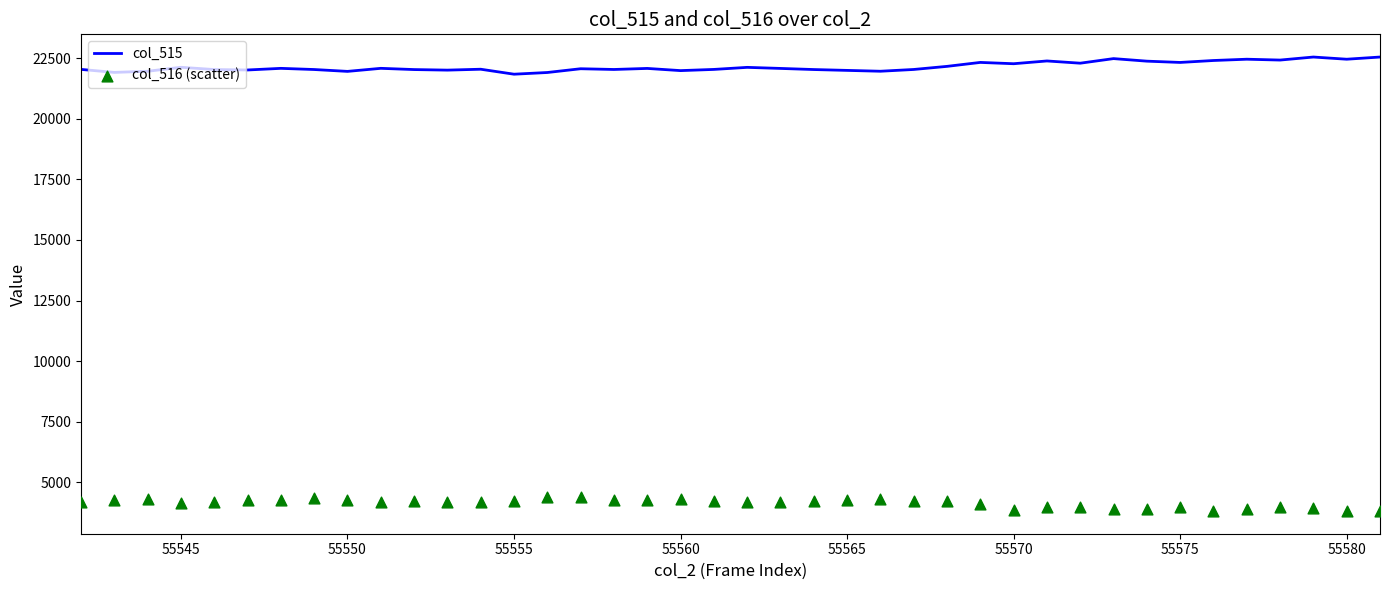

Which series has the widest spread of Y values?

col_515